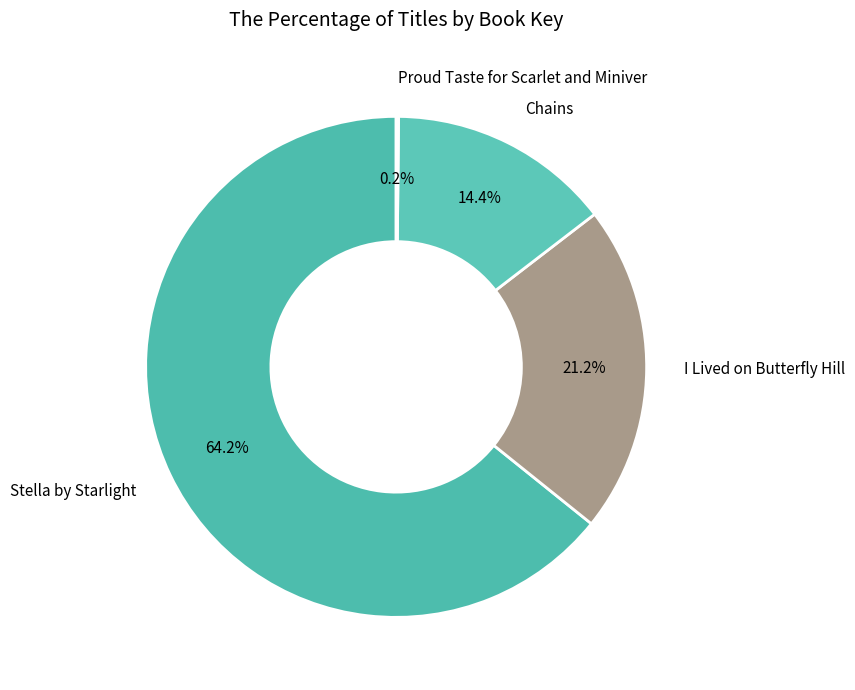

Which slice represents more than half of the pie?

Stella by Starlight